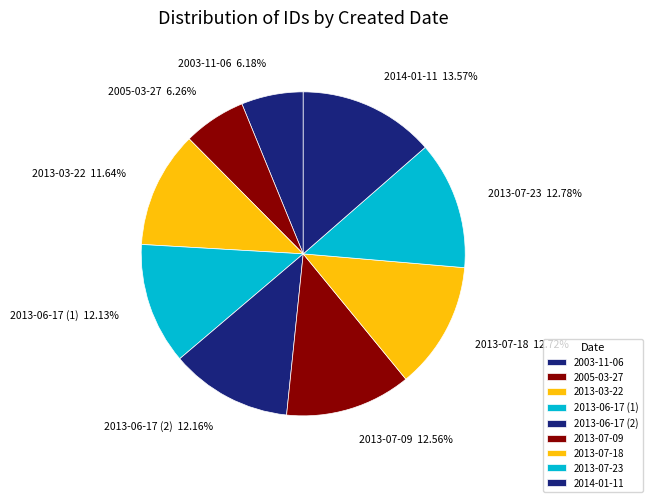

To the nearest percent, what is the average slice percentage?

11%